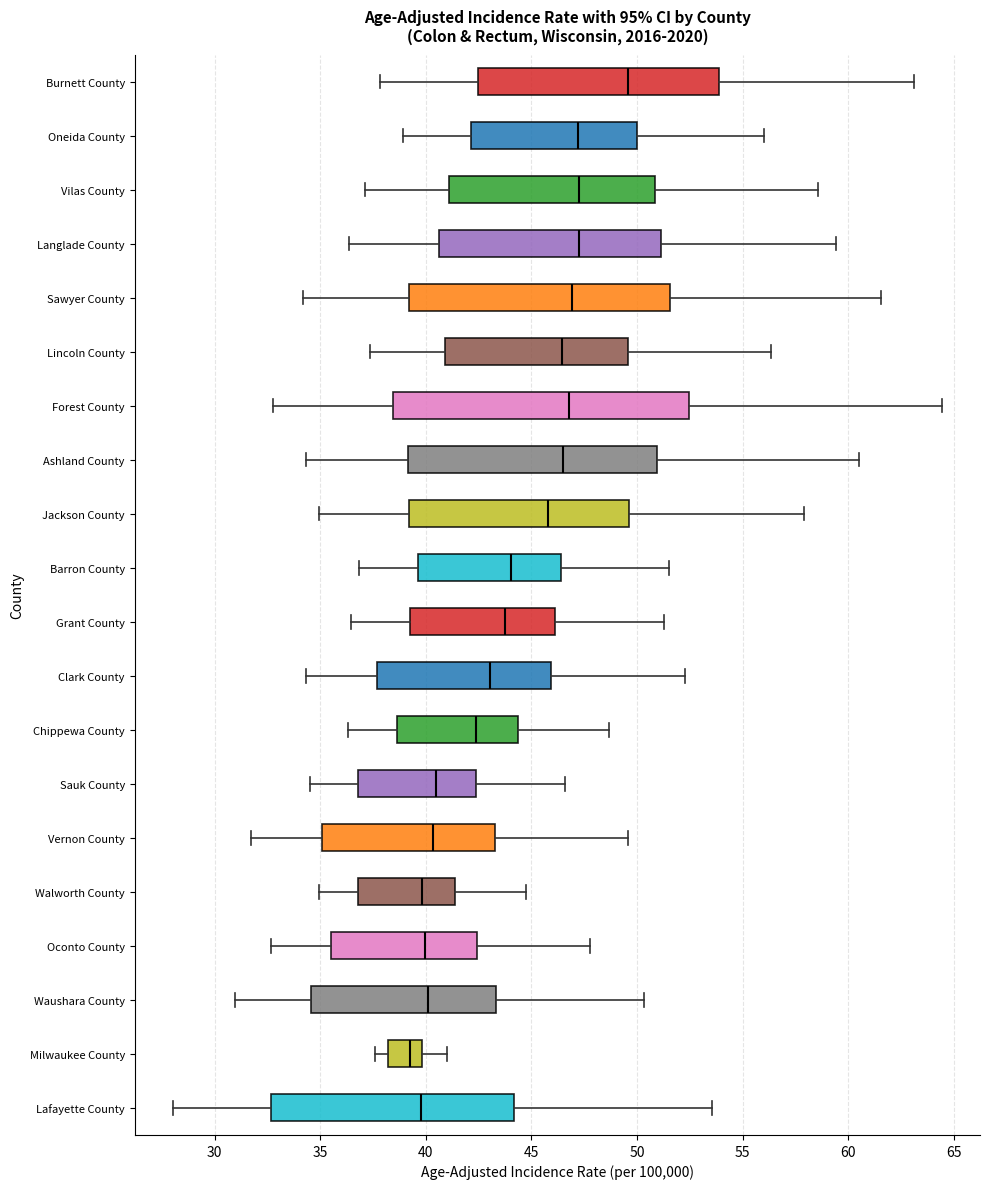

Where does the median line of the box for Waushara County sit on the x-axis? The values are not printed on the chart, so give them approximately, as read against the axis.

40.0